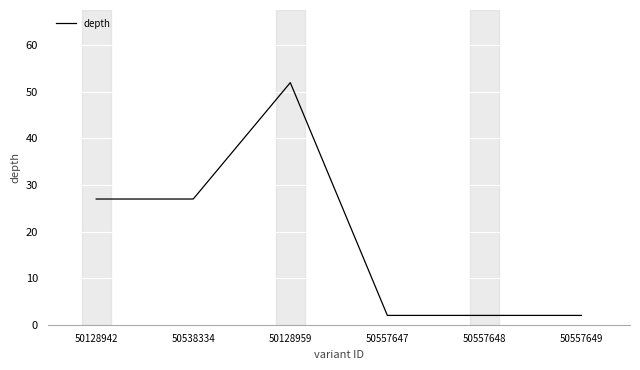

What position from the left is 50557648?

5